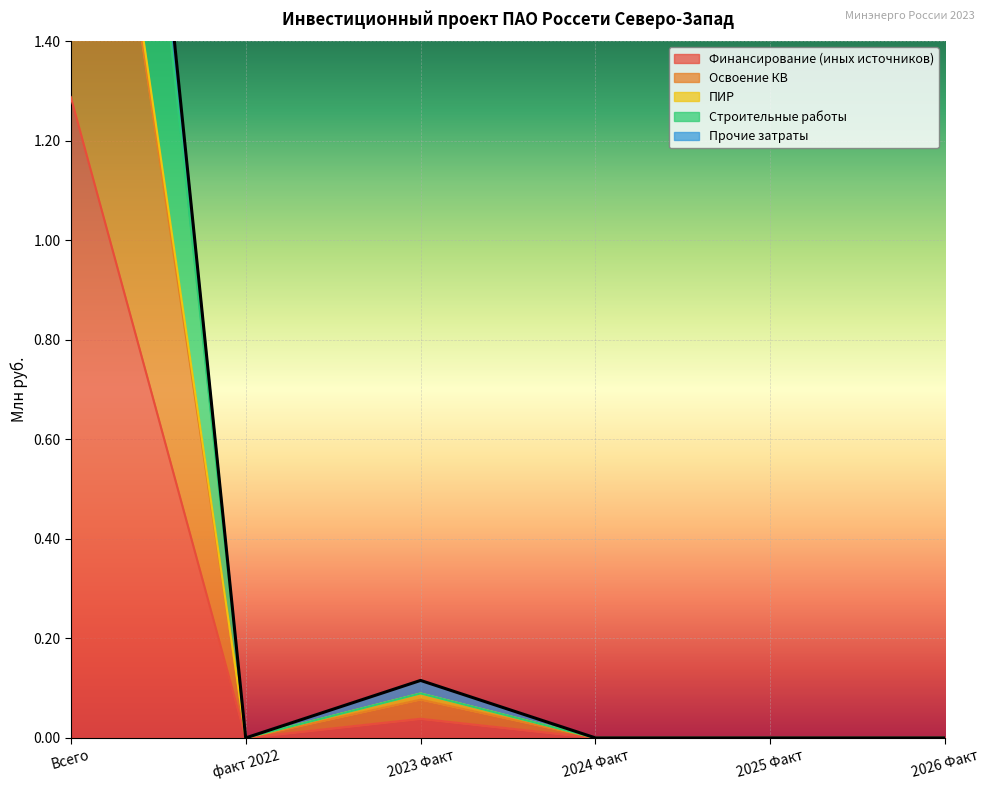

Where is the first local minimum for Строительные работы?

факт 2022